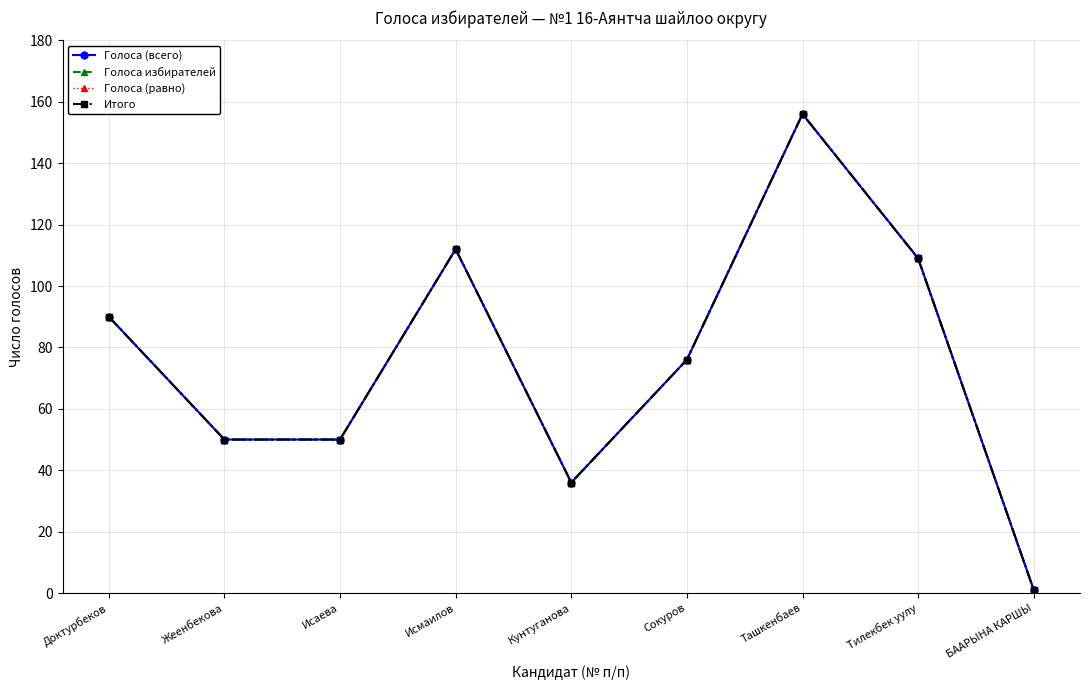

What is the average value of the Голоса (всего) series?

76